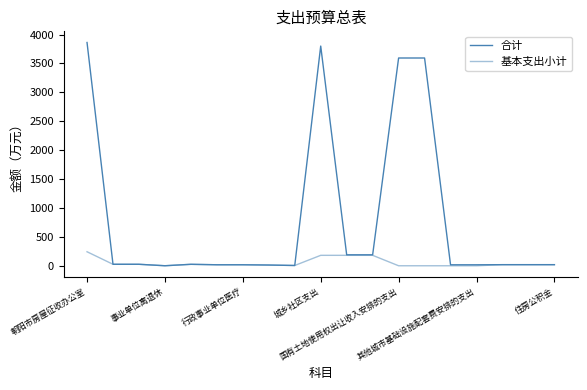

How many lines are shown in the chart?

2